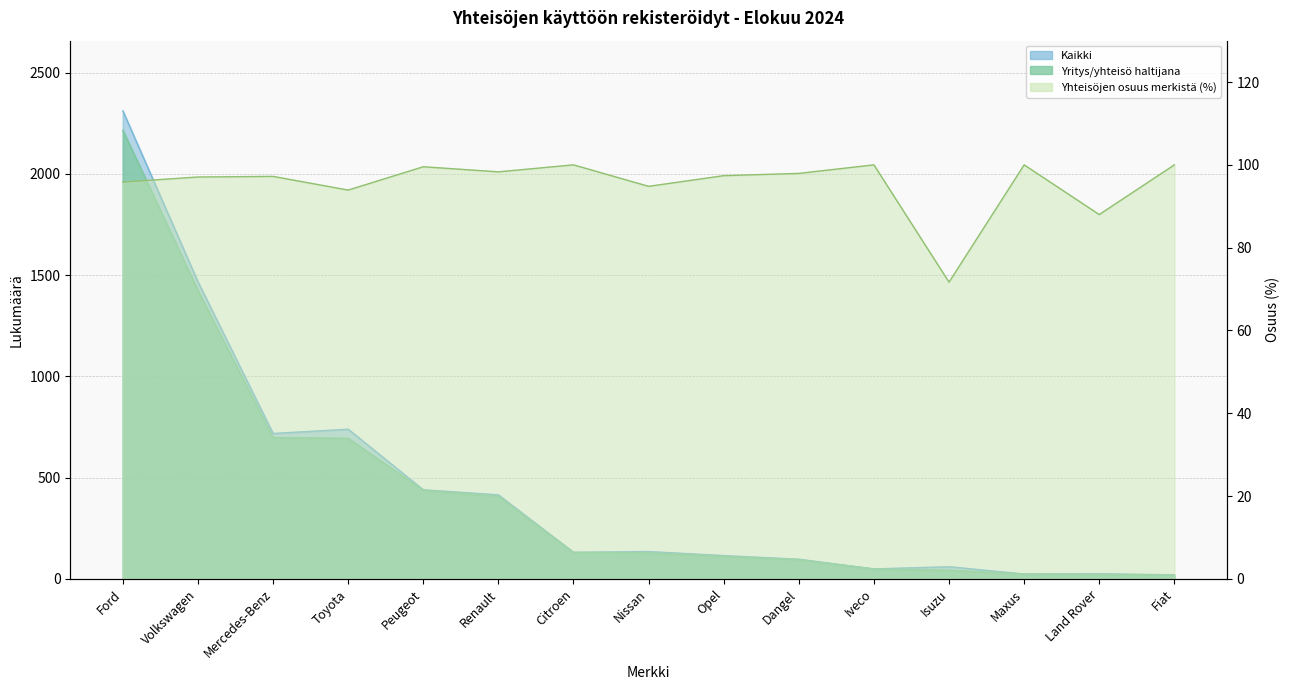

Which series has the largest total across all categories?

Kaikki